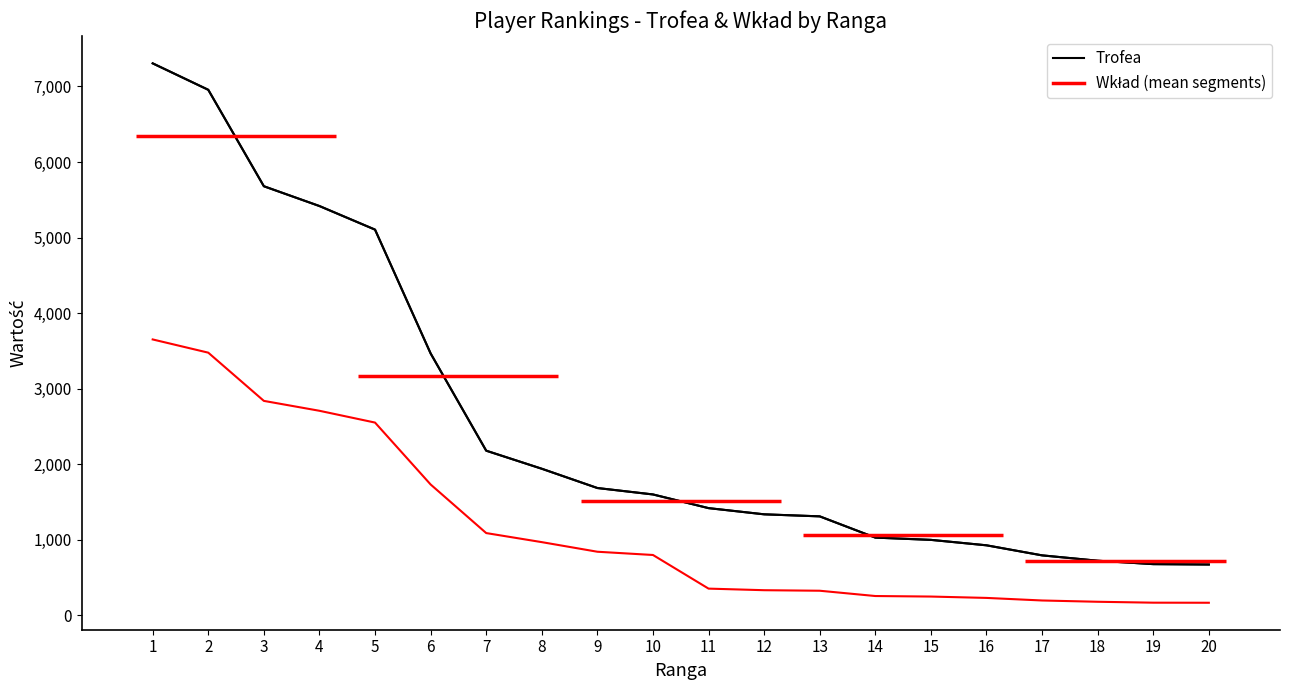

What is the greatest value displayed?

7305